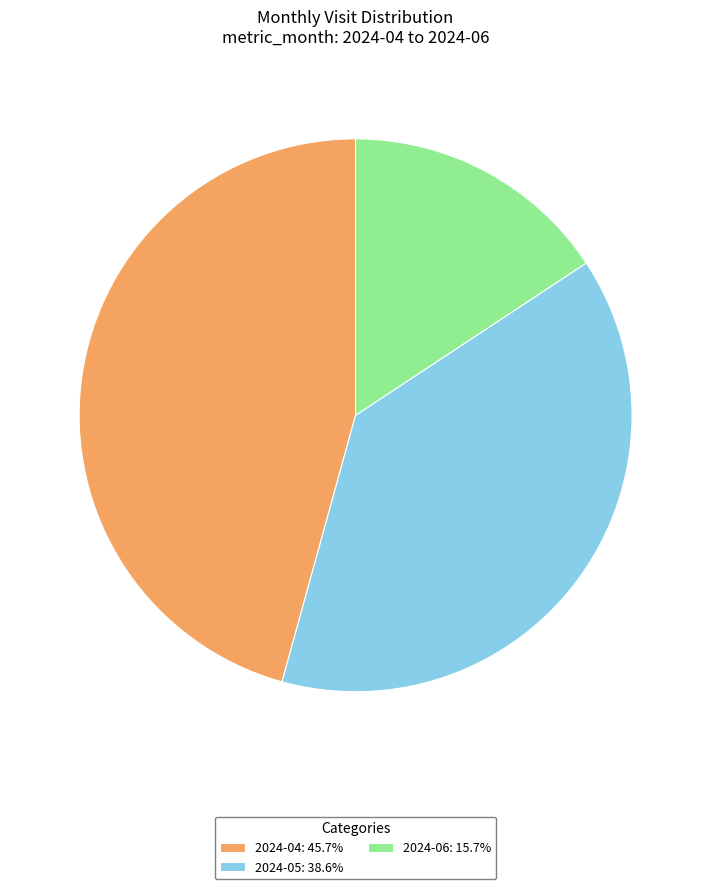

Is it true that 2024-04 is 37% of the pie?

False